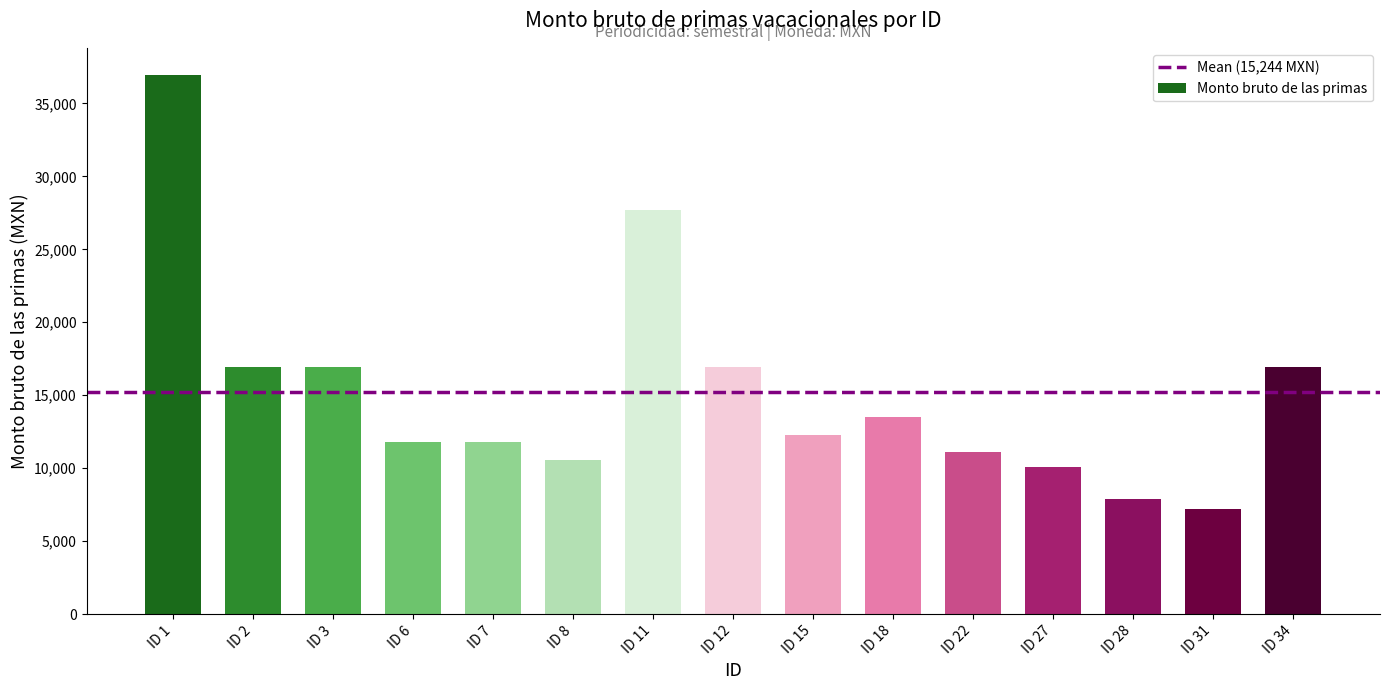

What is the difference between the maximum and second lowest values?

29067.7